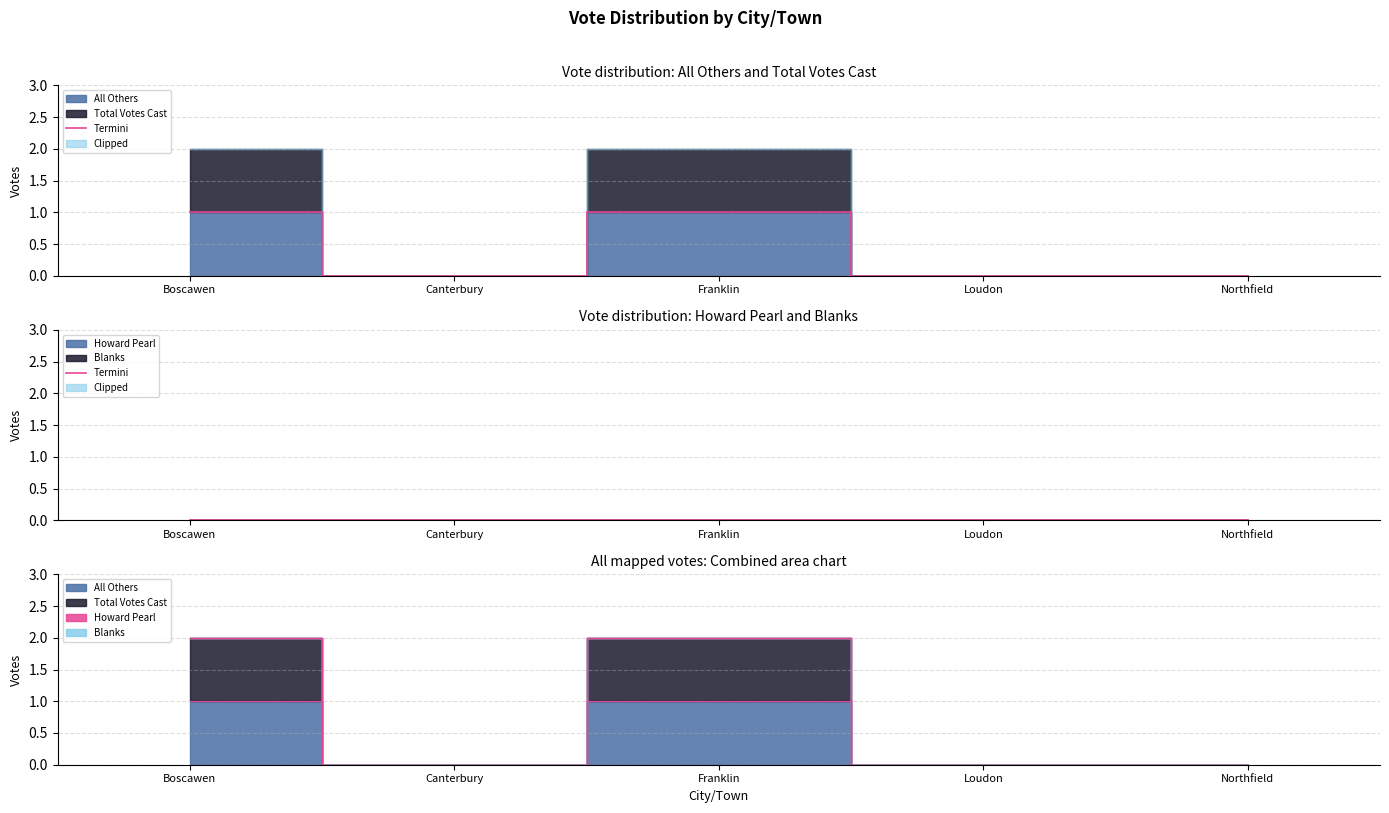

At how many categories does at least one series exceed 0?

2